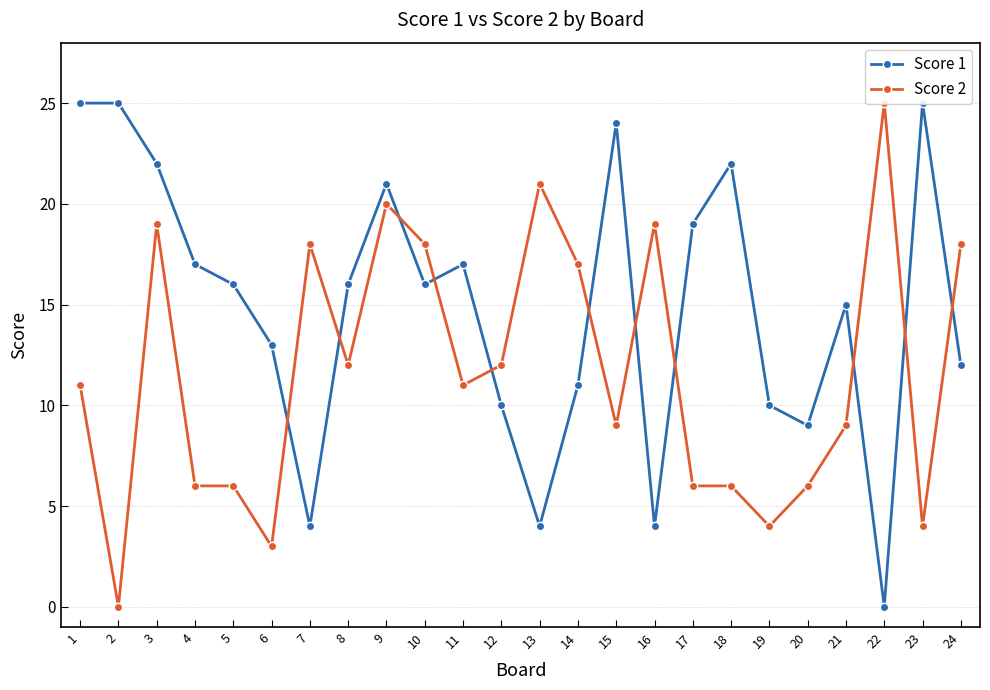

True or false: Score 1 has more than 0 points higher than both neighbors.

True